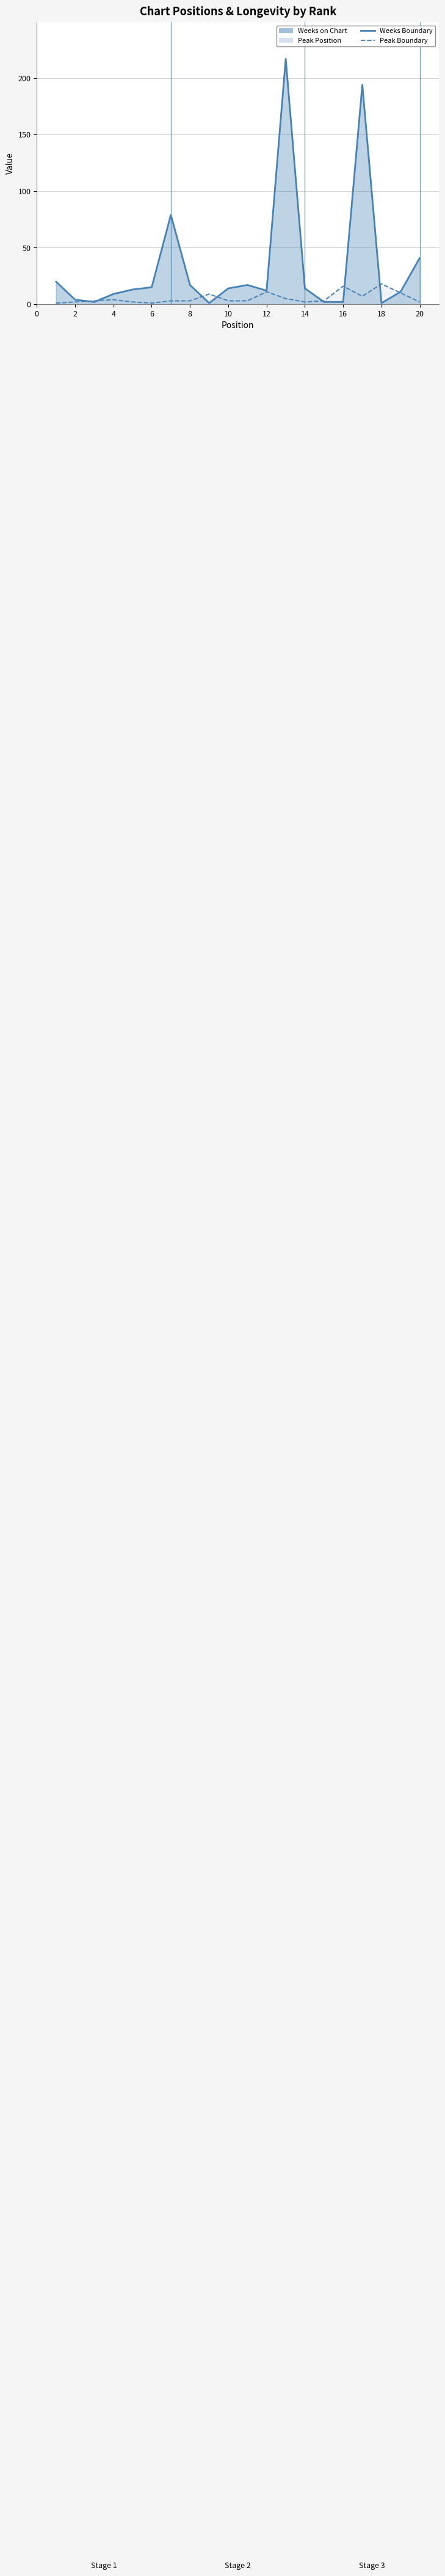

What is the value of the Peak Position point at the 4th from the left?

4